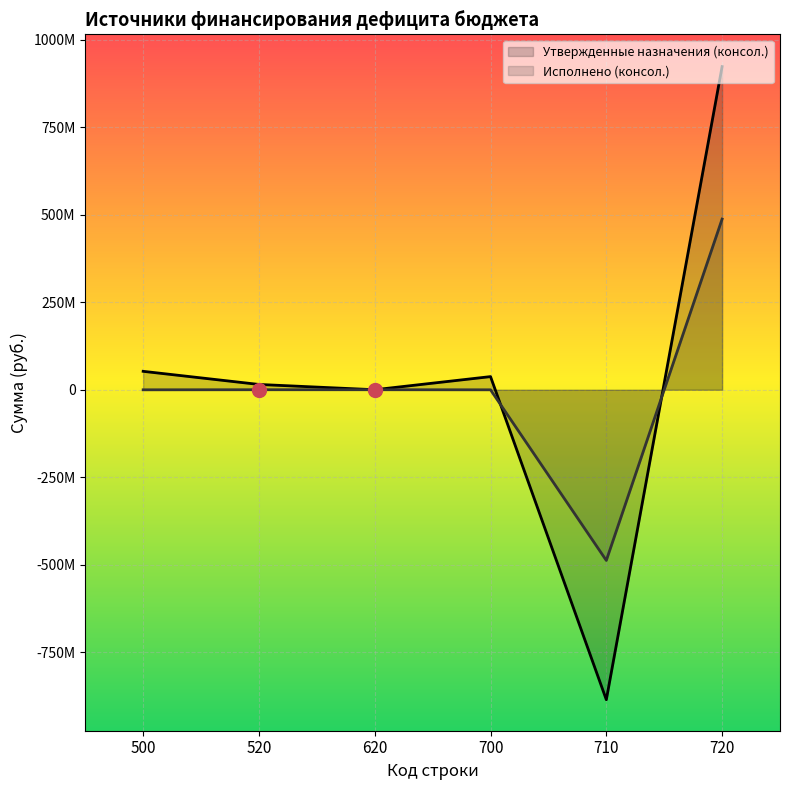

How many negative values does the Утвержденные назначения (консол.) series have?

1